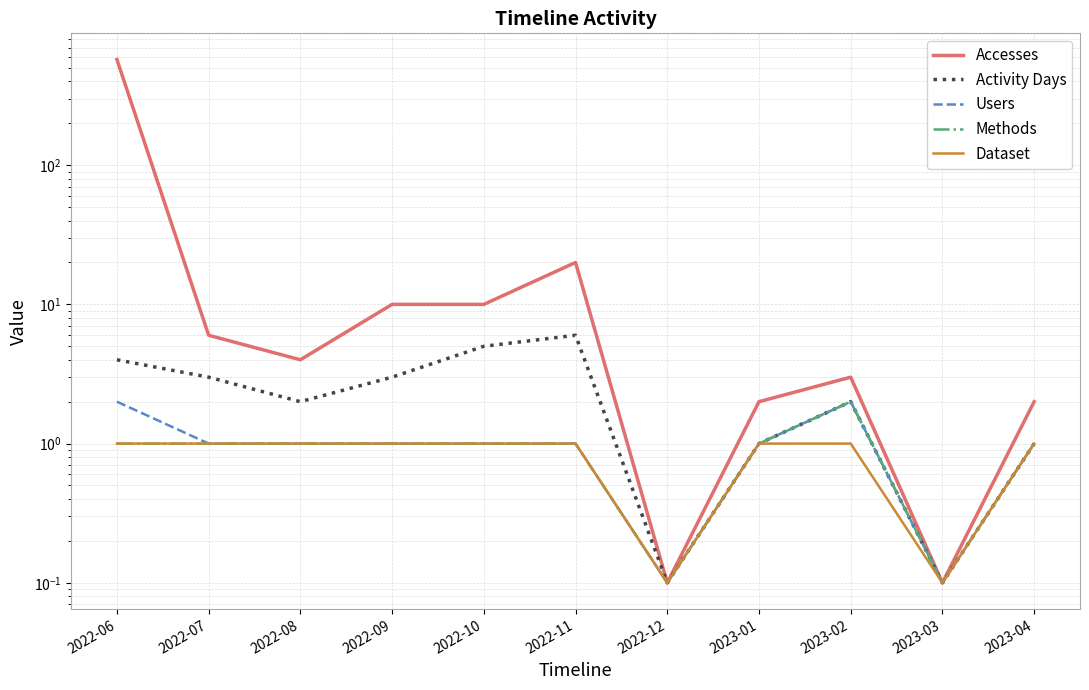

True or false: Methods and Activity Days intersect in this chart.

False